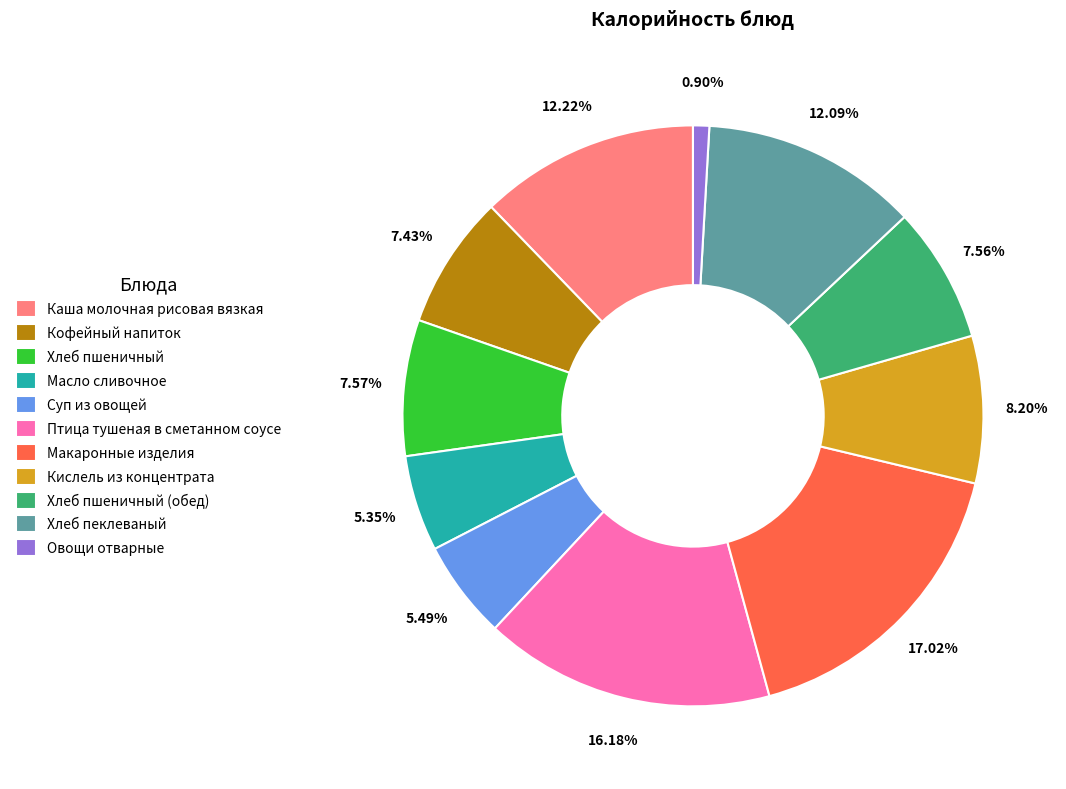

What is the ratio of the value at Птица тушеная в сметанном соусе to the value at Кофейный напиток?

2.2